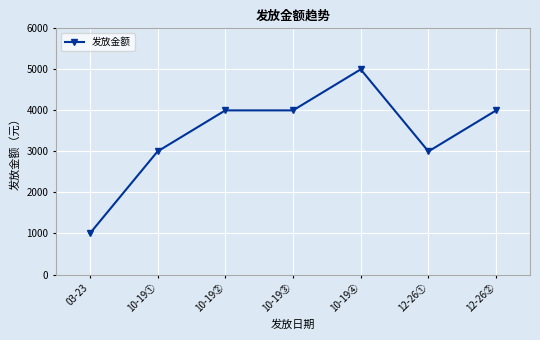

Reading right to left, what are all the values shown in this chart?

12-26②=4000	12-26①=3000	10-19④=5000	10-19③=4000	10-19②=4000	10-19①=3000	03-23=1000